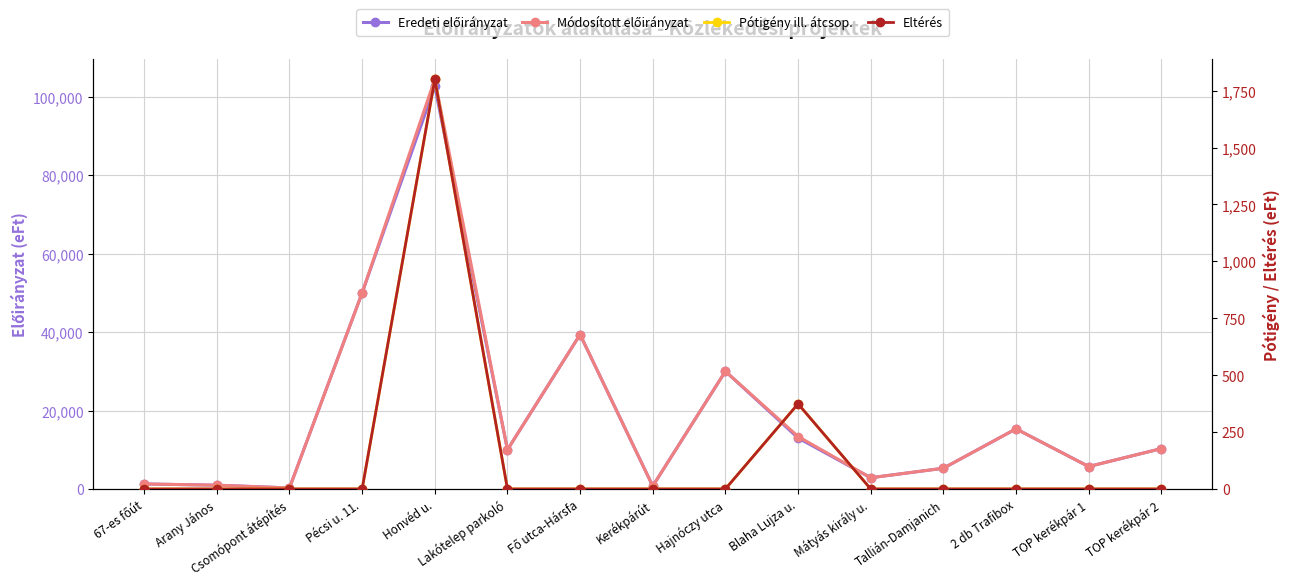

How many lines are shown in the chart?

4